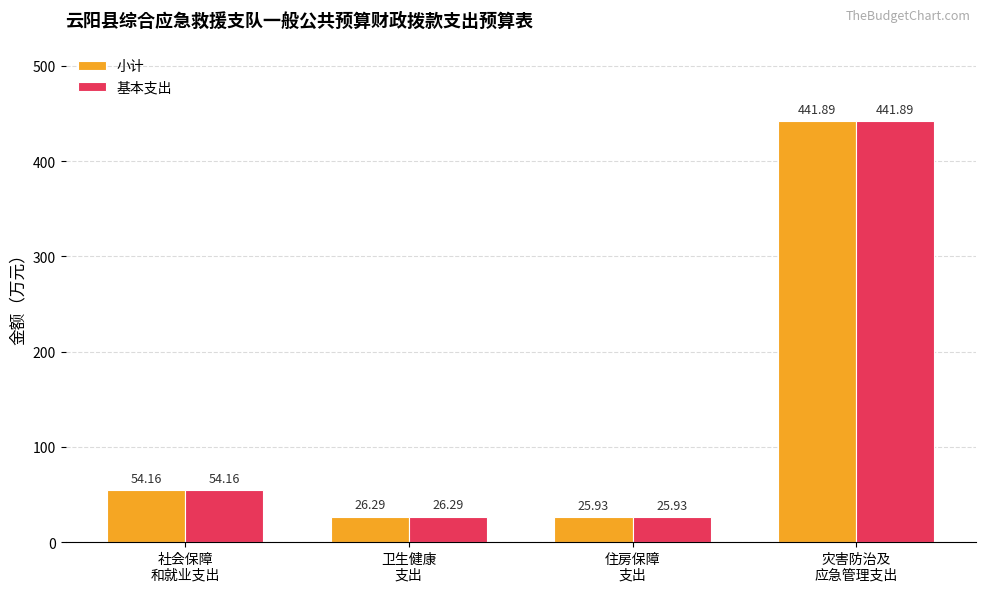

Rank the categories by 小计 value from highest to lowest.

灾害防治及
应急管理支出, 社会保障
和就业支出, 卫生健康
支出, 住房保障
支出